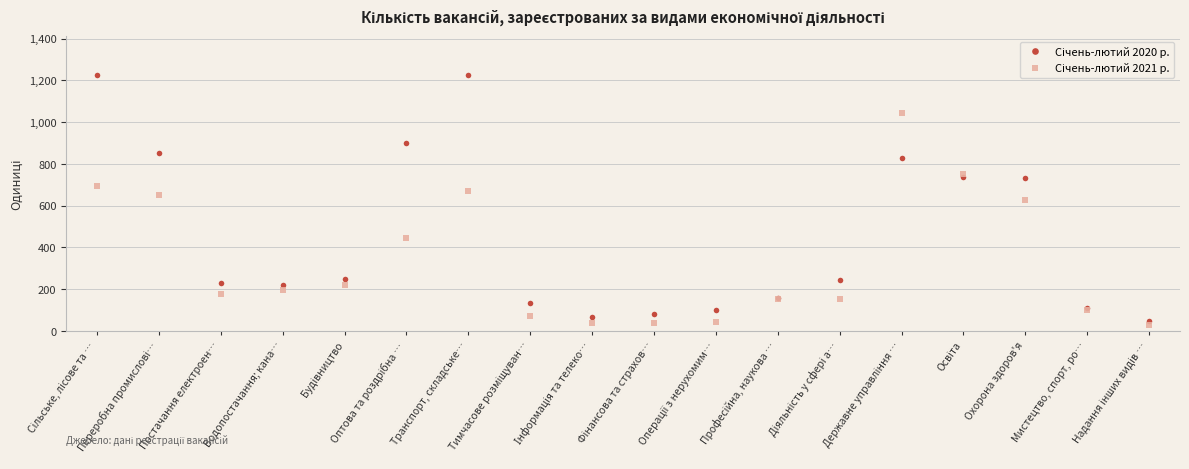

Is this an area chart (filled region under the line)?

No